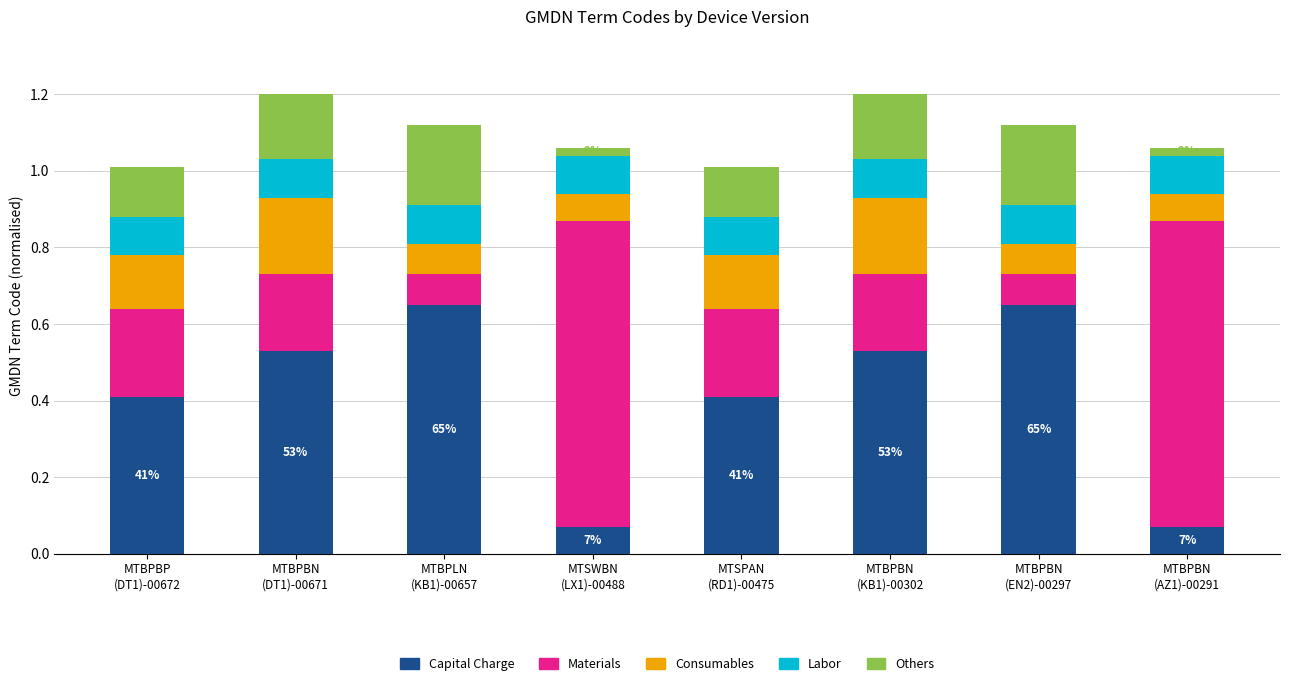

Rank the series by their maximum value, from highest to lowest.

Materials, Capital Charge, Others, Consumables, Labor